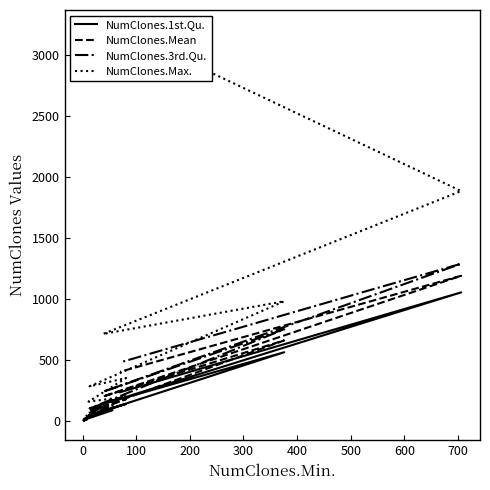

Which series changed the most between 200 and 500?

NumClones.Max.